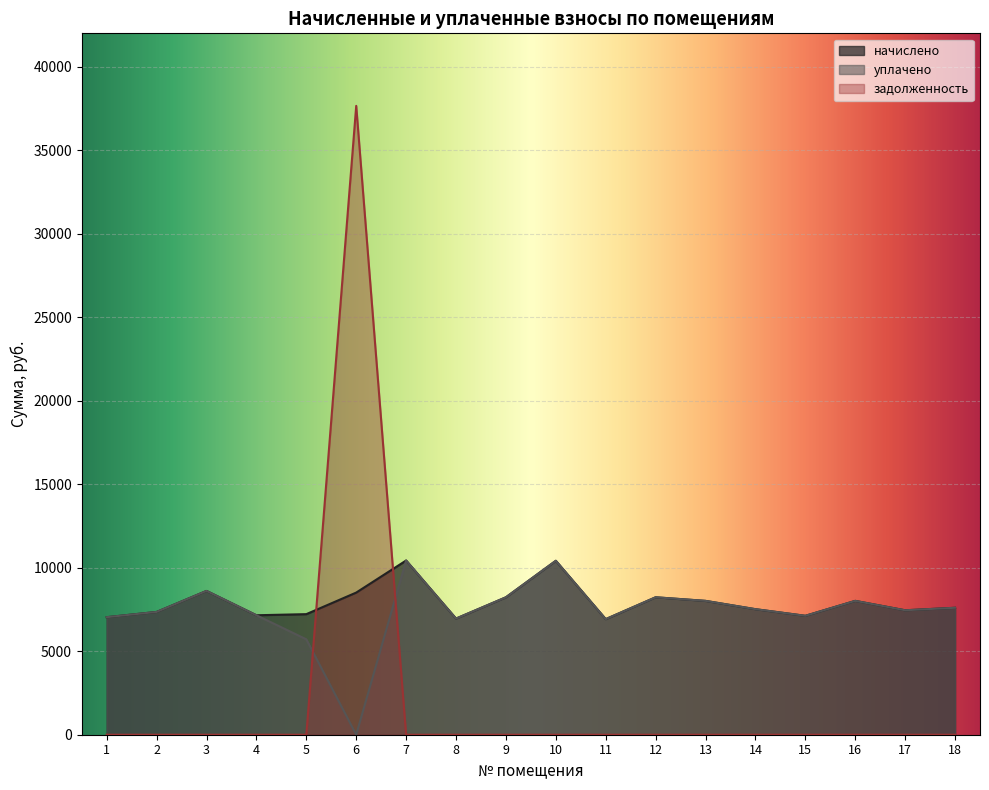

Rank the series at 11 from lowest to highest value.

задолженность, начислено, уплачено